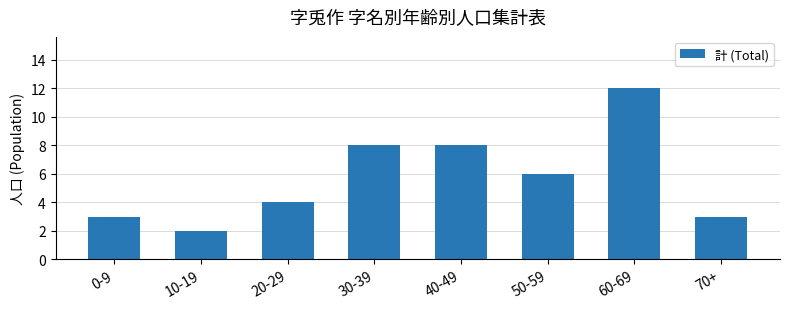

How many series are shown in this chart?

1